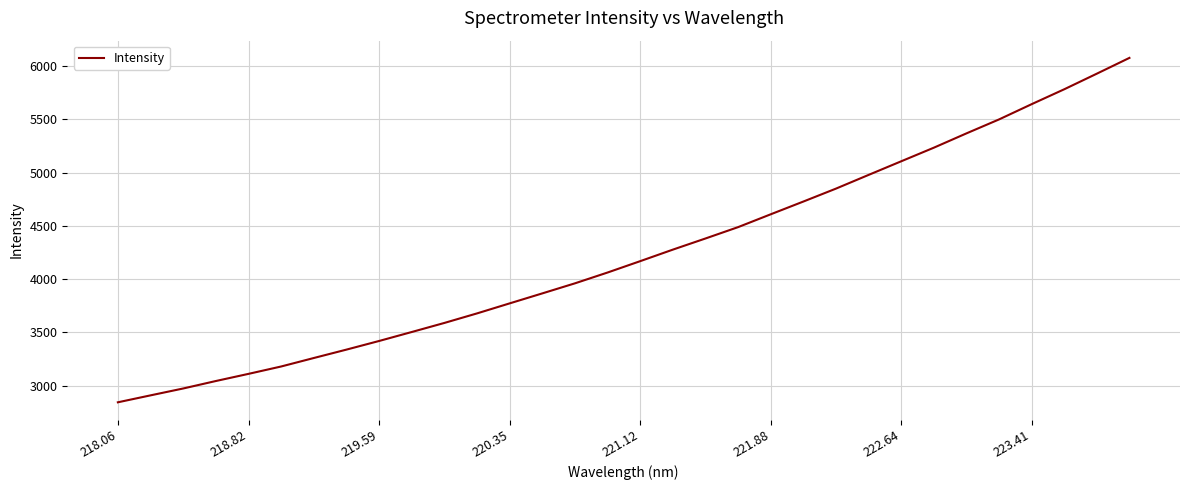

What is the difference between the maximum and minimum values?

3231.8